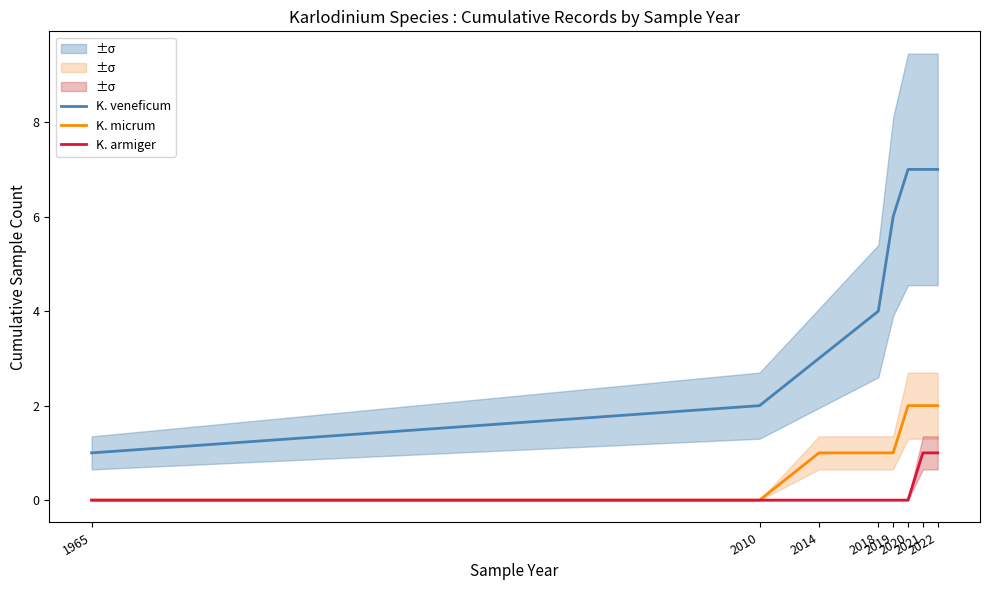

How many values in K. armiger are above zero?

2